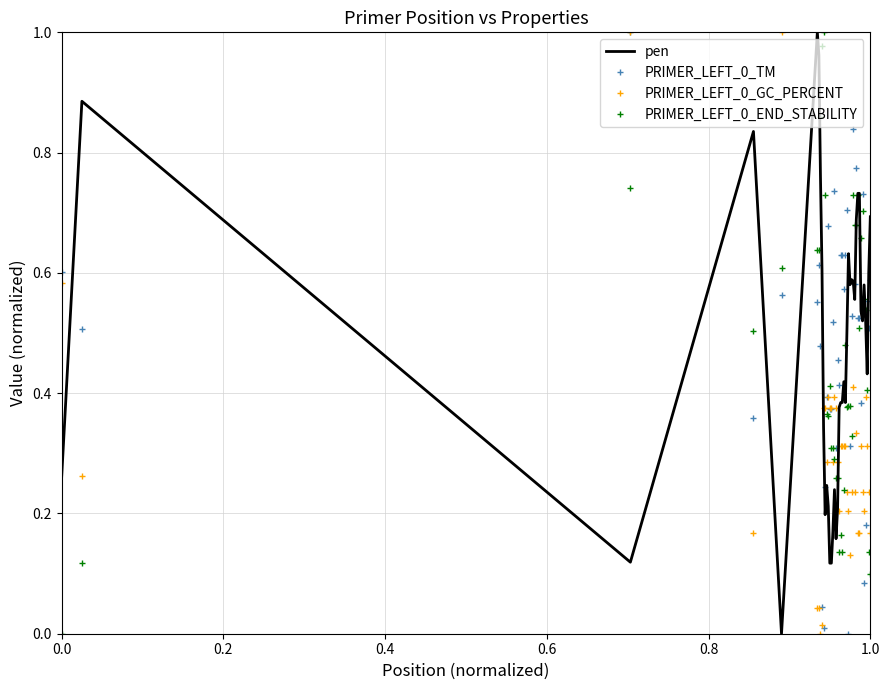

Which series ends up on top after the final intersection of pen and PRIMER_LEFT_0_TM?

pen